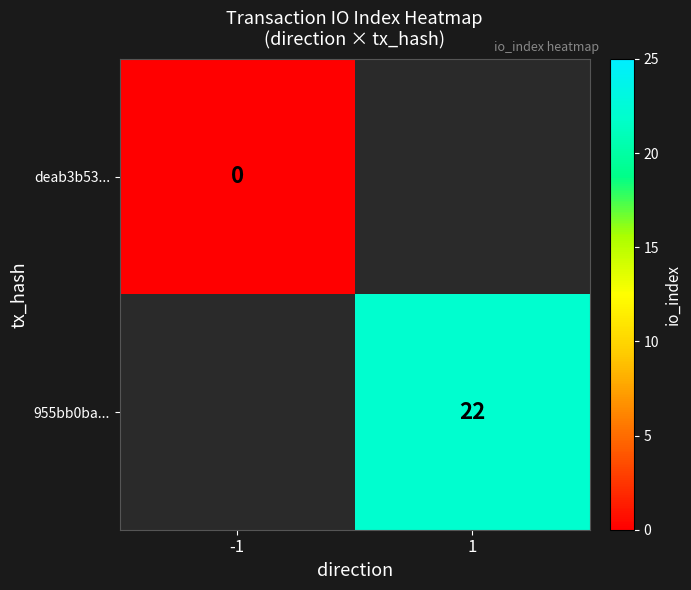

Is it true that 955bb0ba... equals 34 at 1?

False